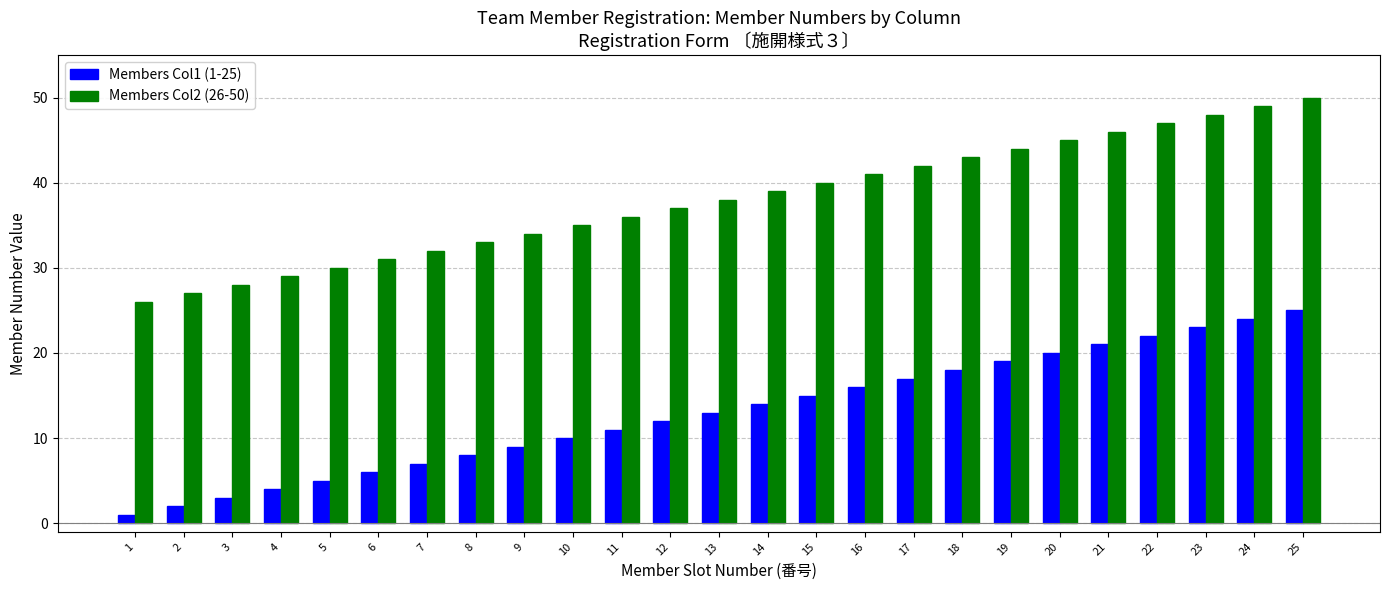

Is it true that Members Col1 (1-25) equals 5 at 11?

False